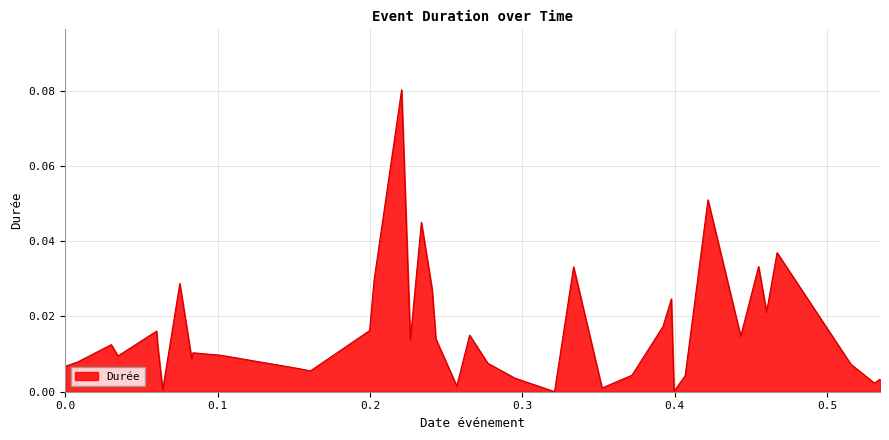

Does the chart have visible grid lines?

Yes